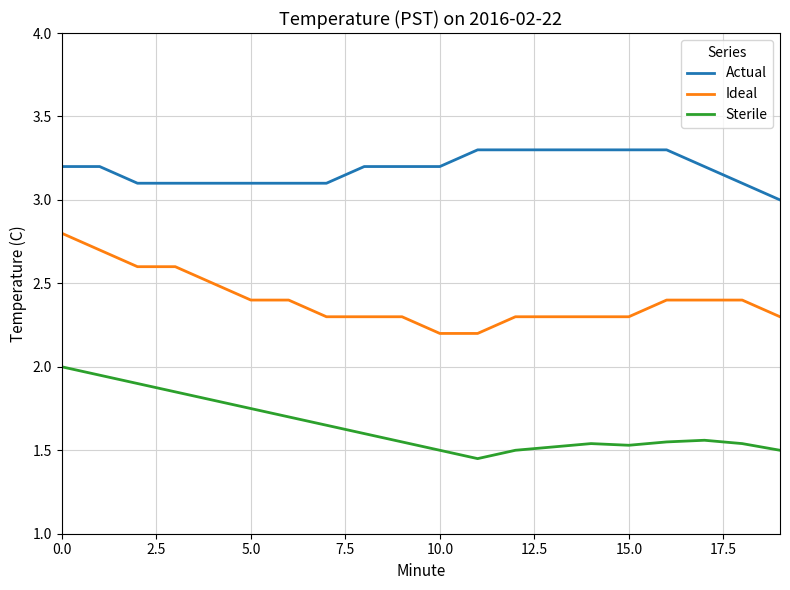

What are all the series names shown in the legend?

Actual, Ideal, Sterile